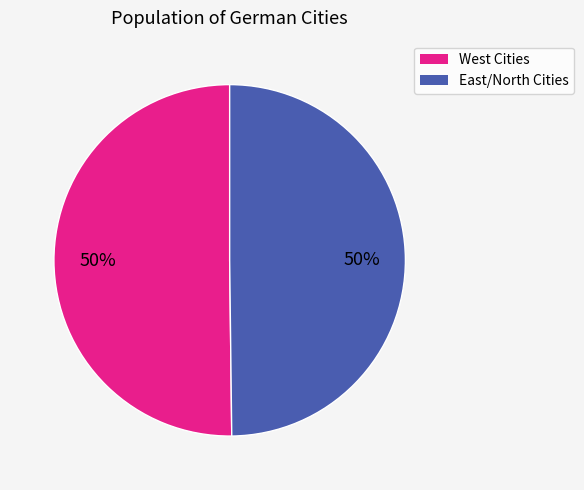

How many slices are in this pie chart?

2